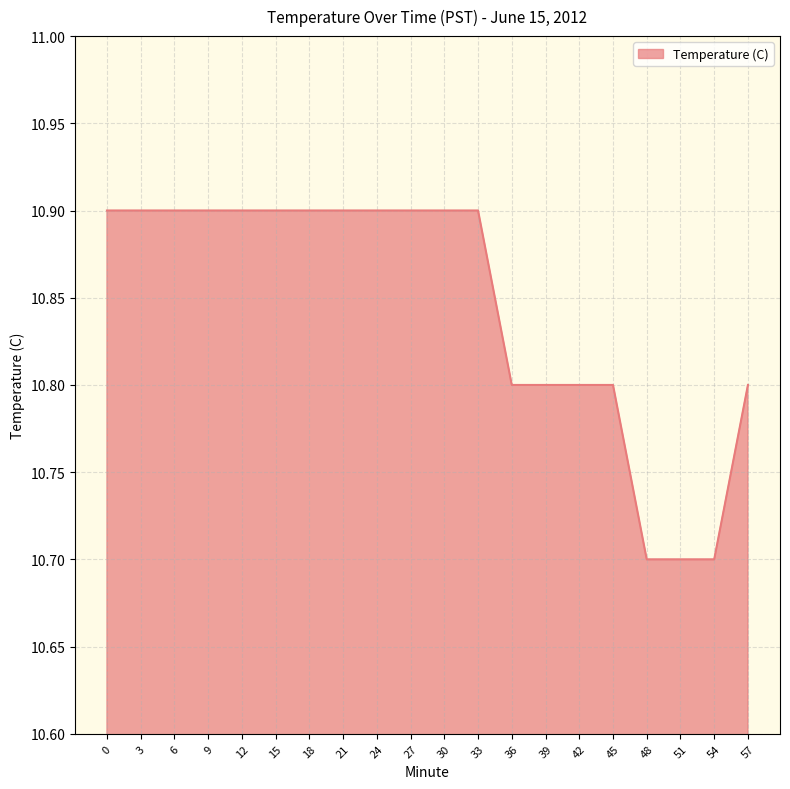

What is the ratio of the value at 51 to the value at 30?

1.0